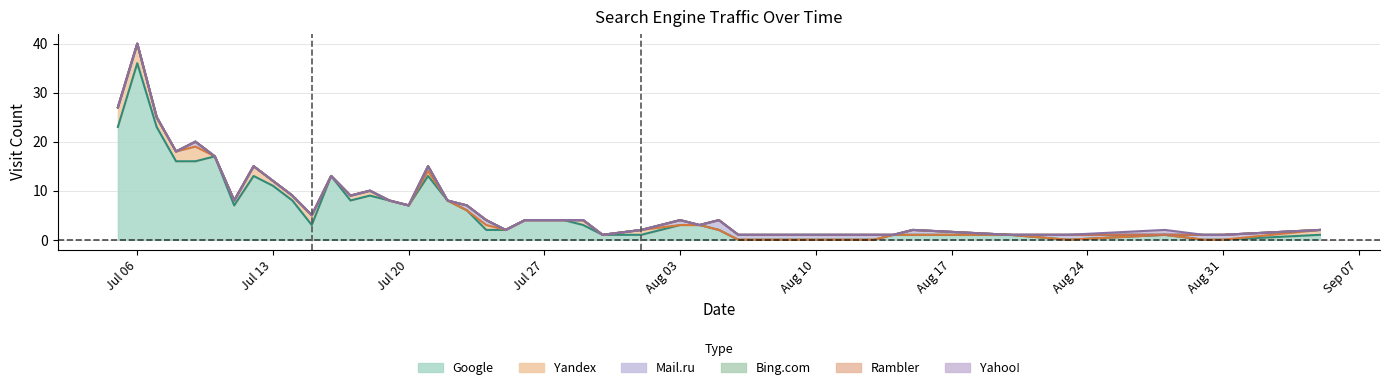

True or false: Google and Bing.com cross at least once.

False